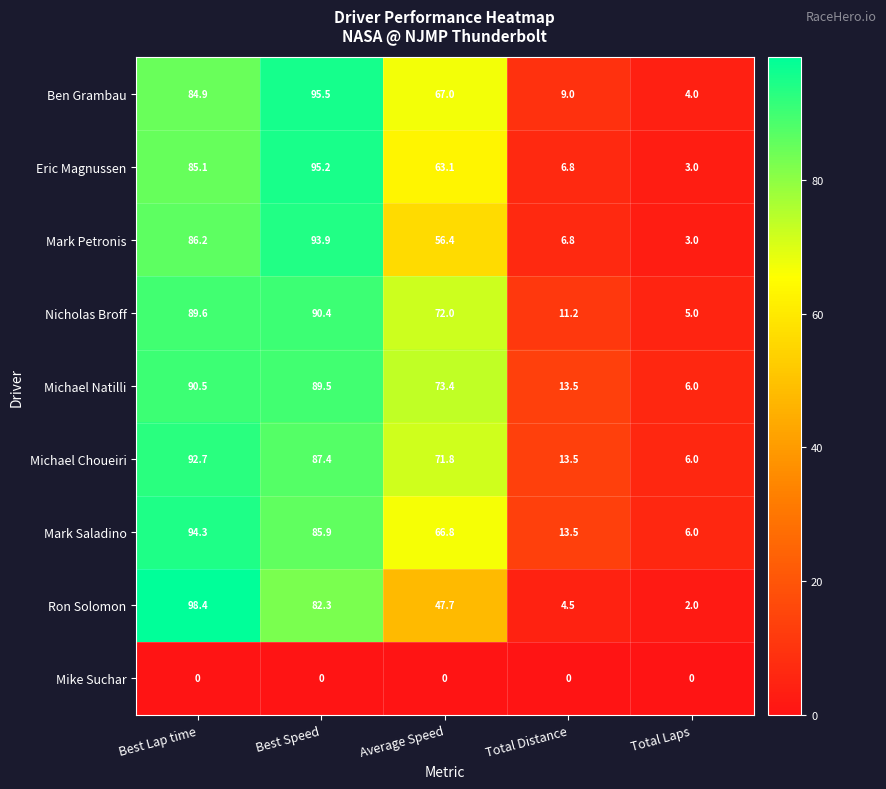

Which series has the widest spread of values?

Ron Solomon